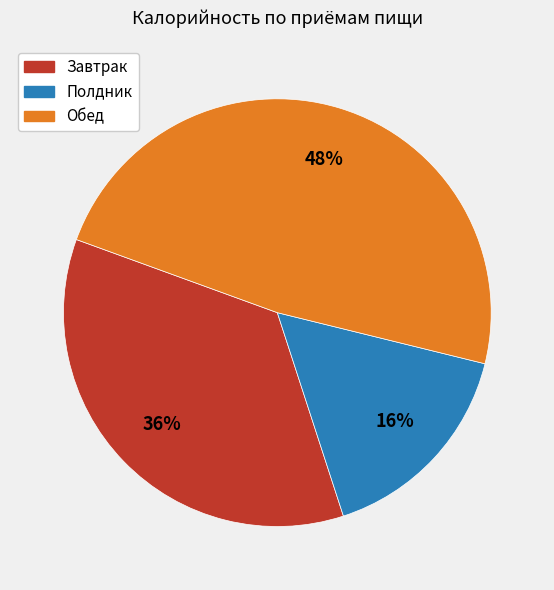

Combined, do Завтрак and Обед account for over 50%?

Yes